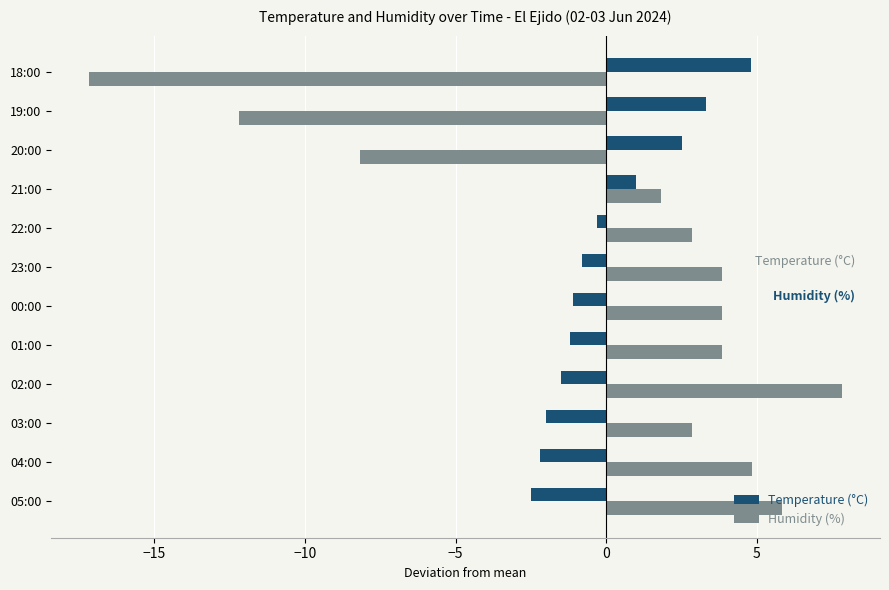

True or false: Temperature (°C) has a value of -1.0 at 03:00.

False